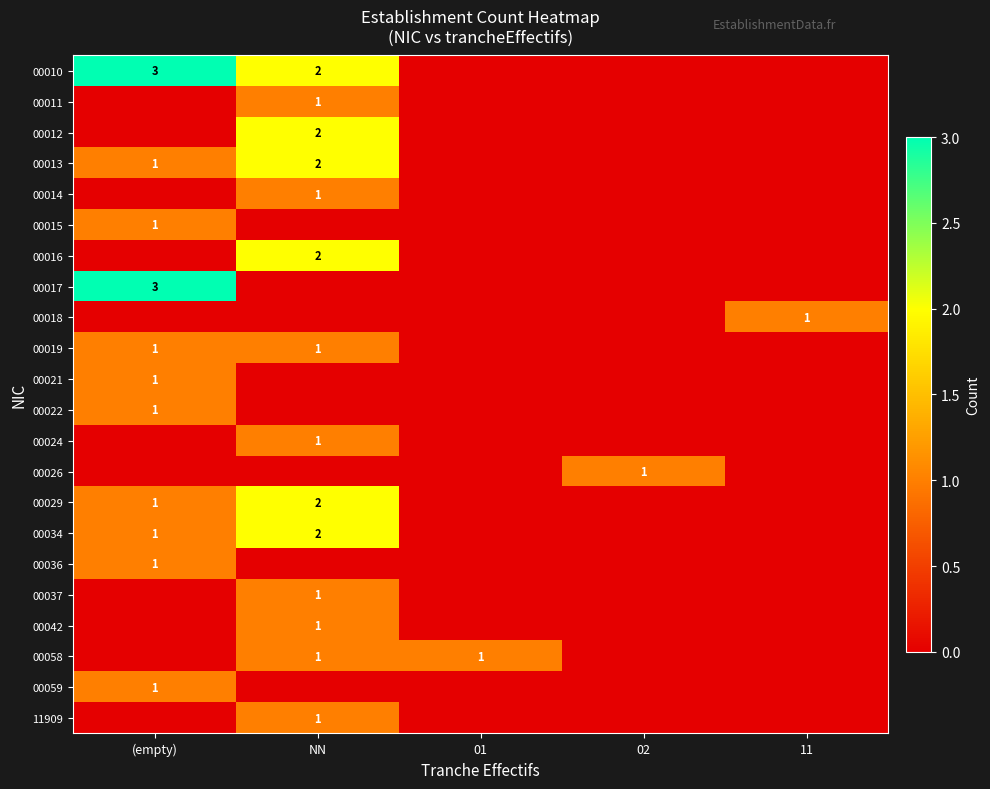

The value of 00017 at (empty) is 3. True or false?

True